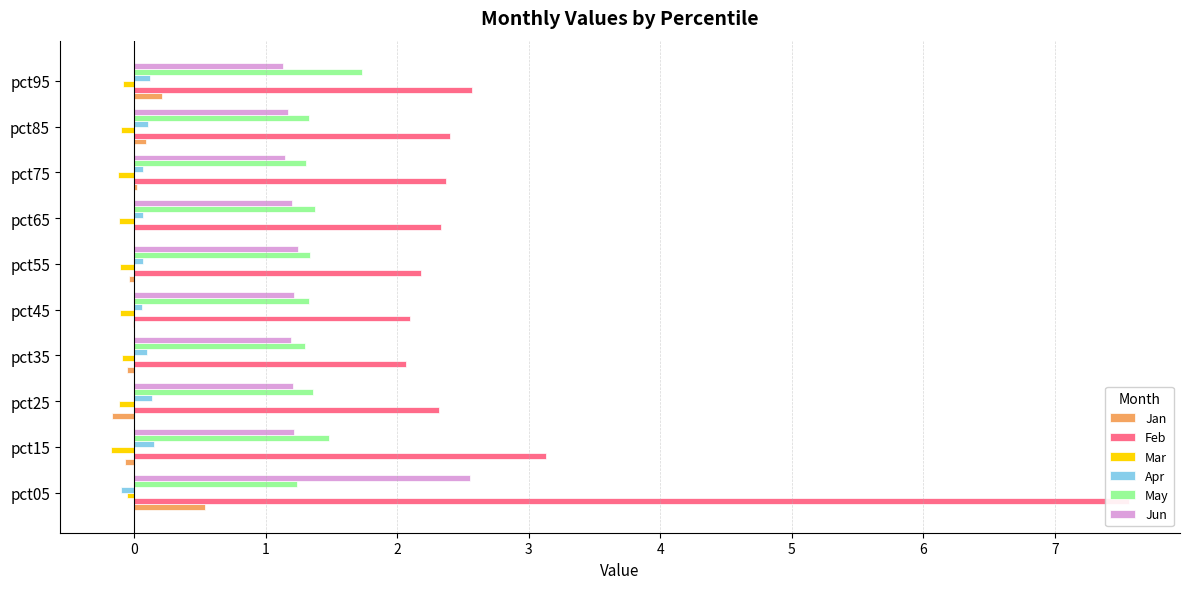

What is the highest value of the Jun series?

2.6